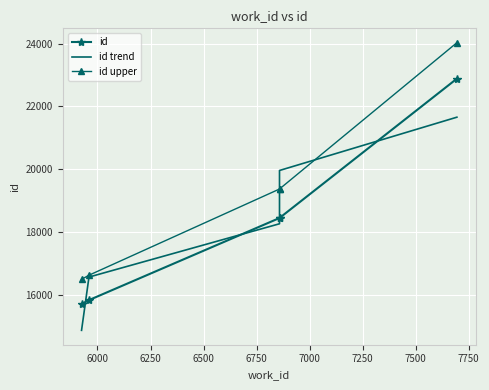

What is the lowest value of the id upper series?

16496.5